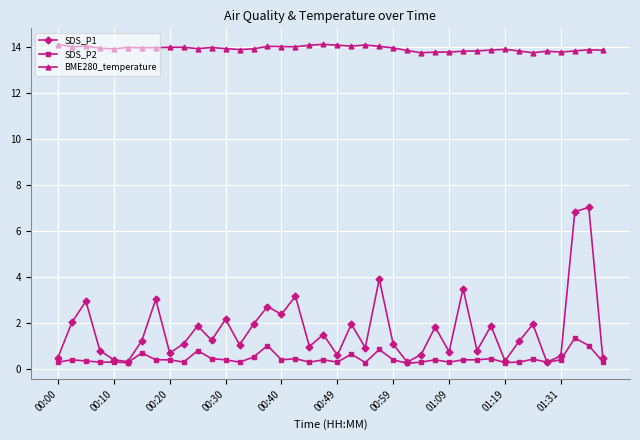

What is the value of the SDS_P1 point at the 11th from the left?

1.9